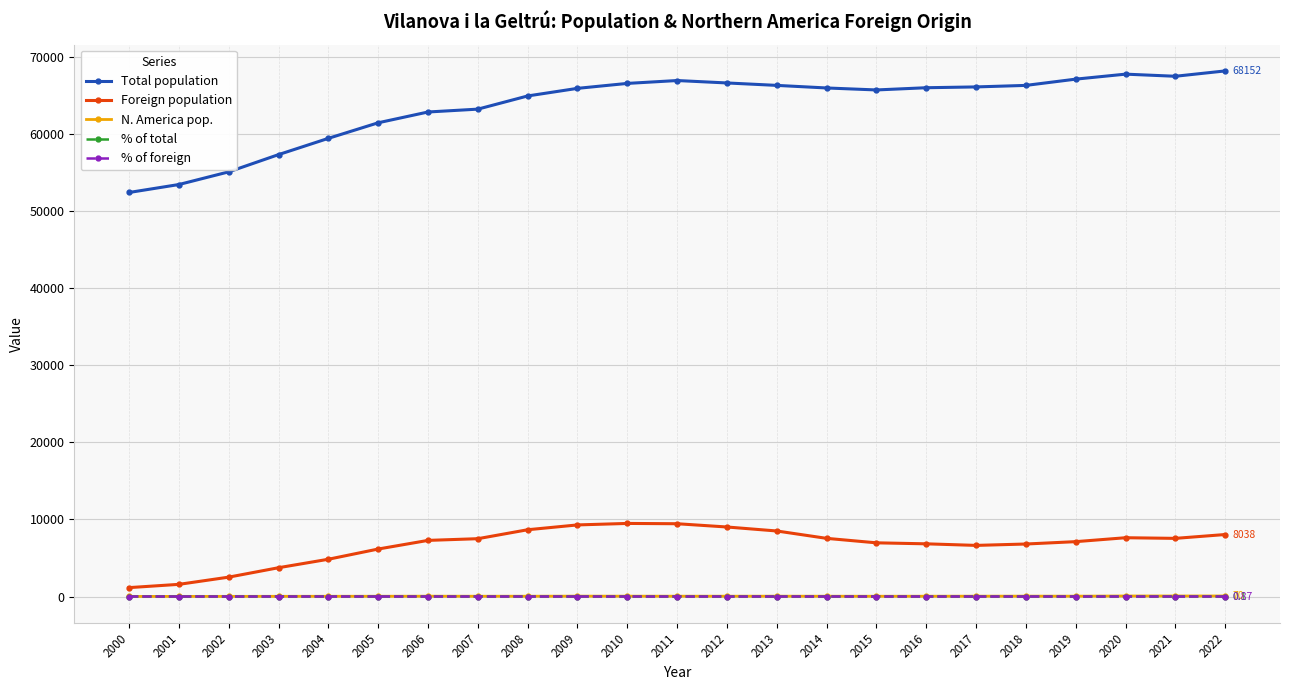

Which series has the largest total across all categories?

Total population